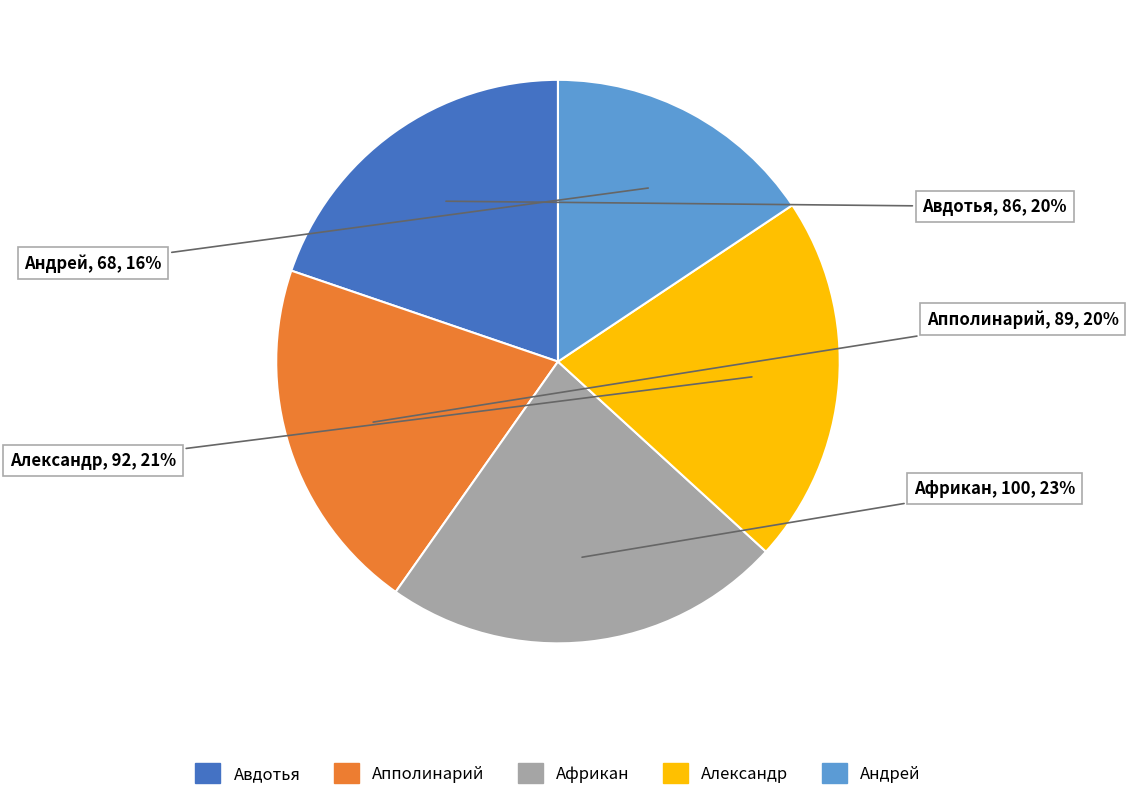

Do Африкан and Александр together represent more than half of the pie?

No